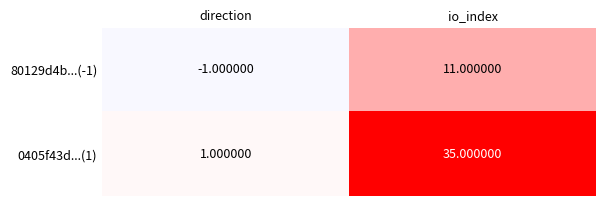

What is the difference between the highest and lowest values at direction?

2